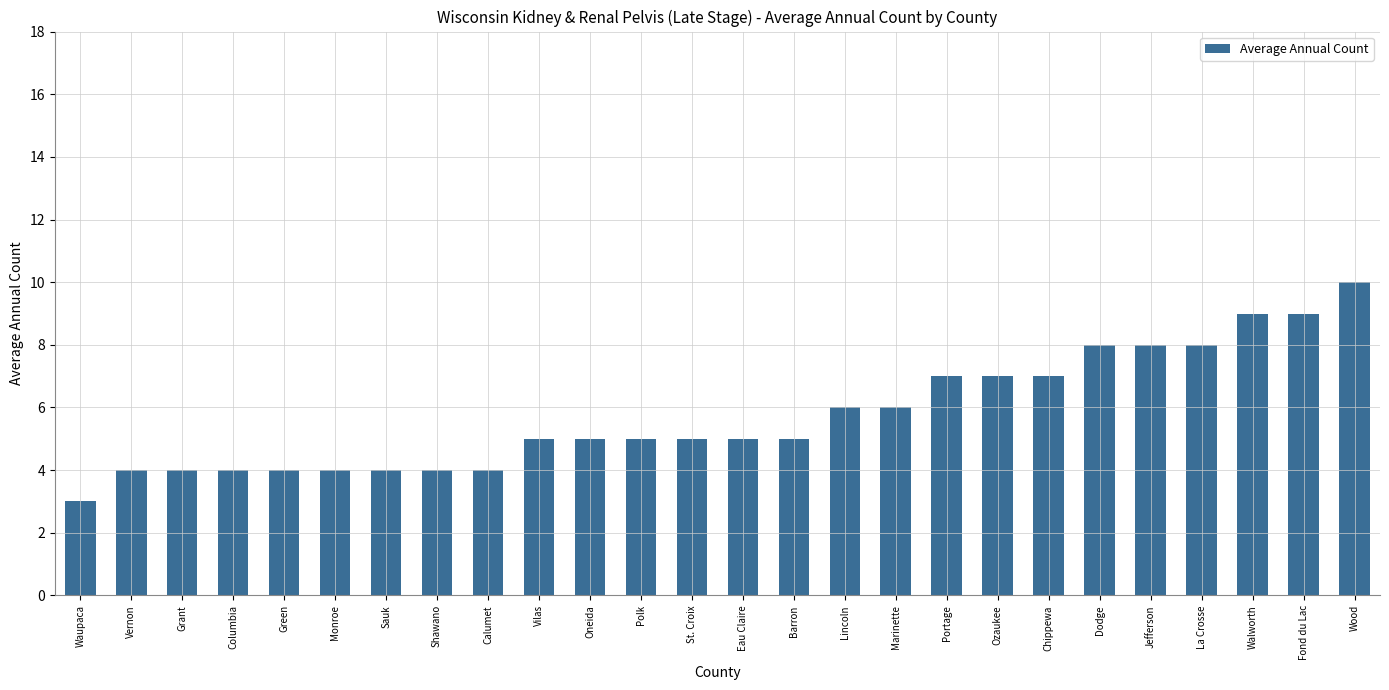

What is the label of the 17th bar from the left?

Marinette